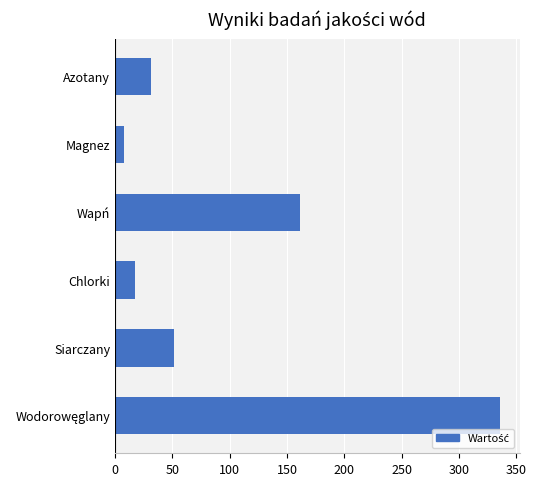

What is the ratio of the value at Wapń to the value at Siarczany?

3.2